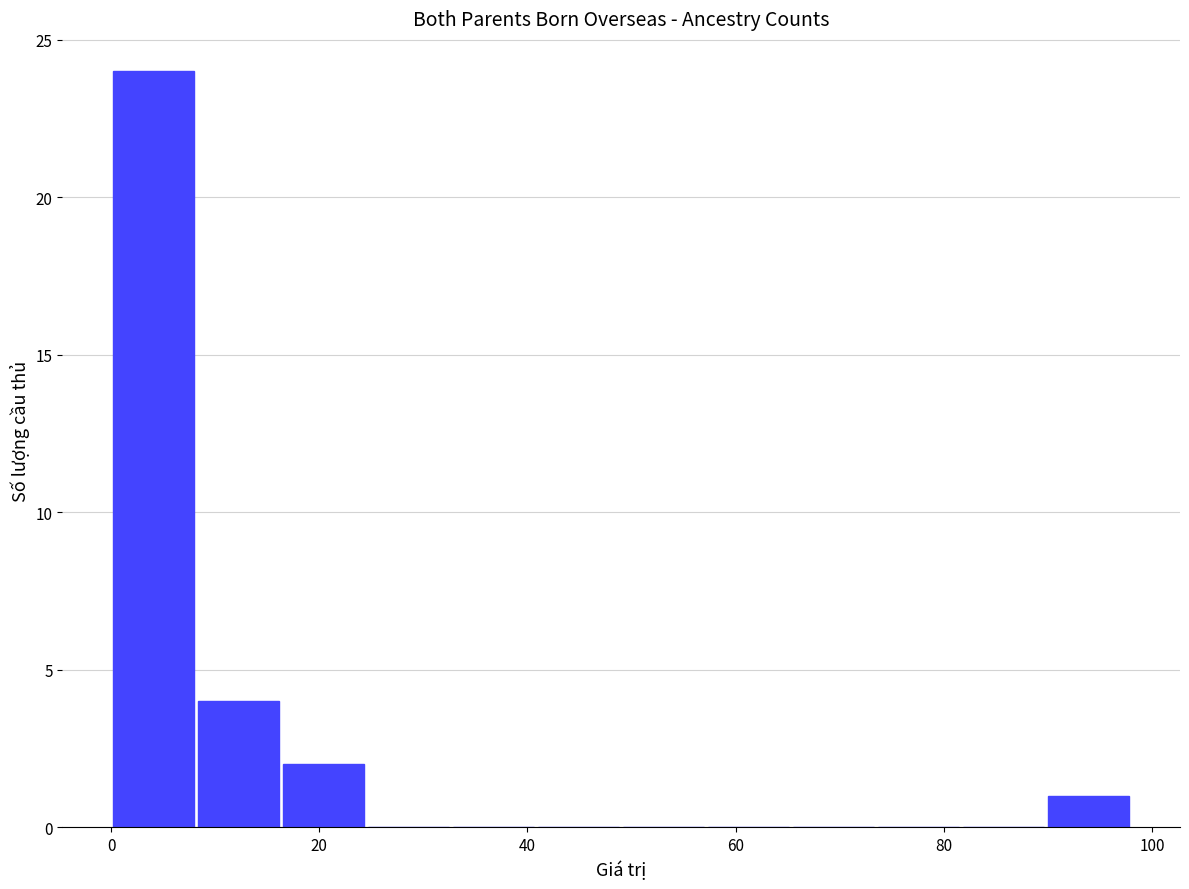

Over which range of the x-axis is the bar tallest?

0 to 8